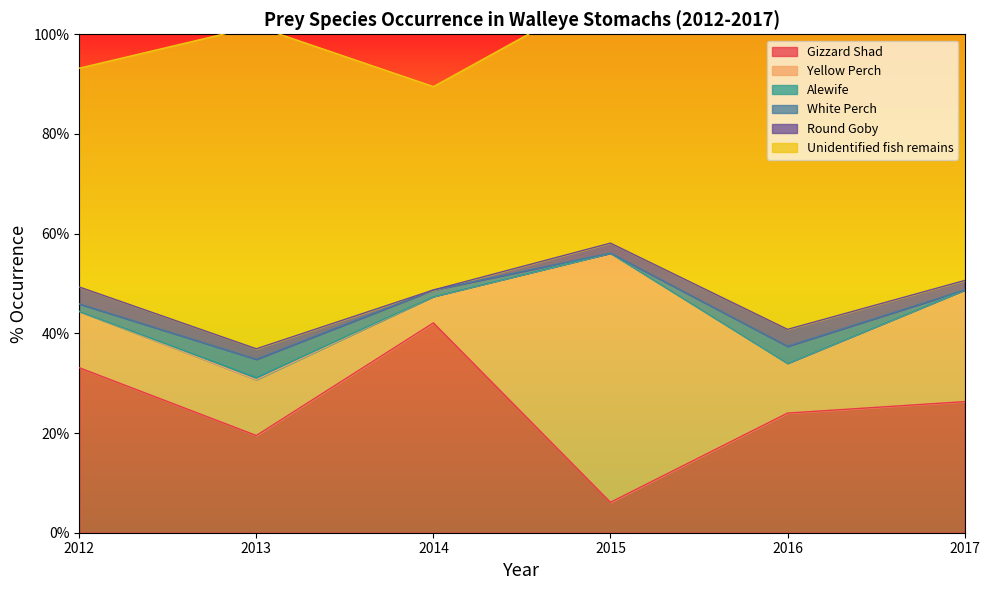

What is the value of the White Perch point at the 5th from the left?

3.4